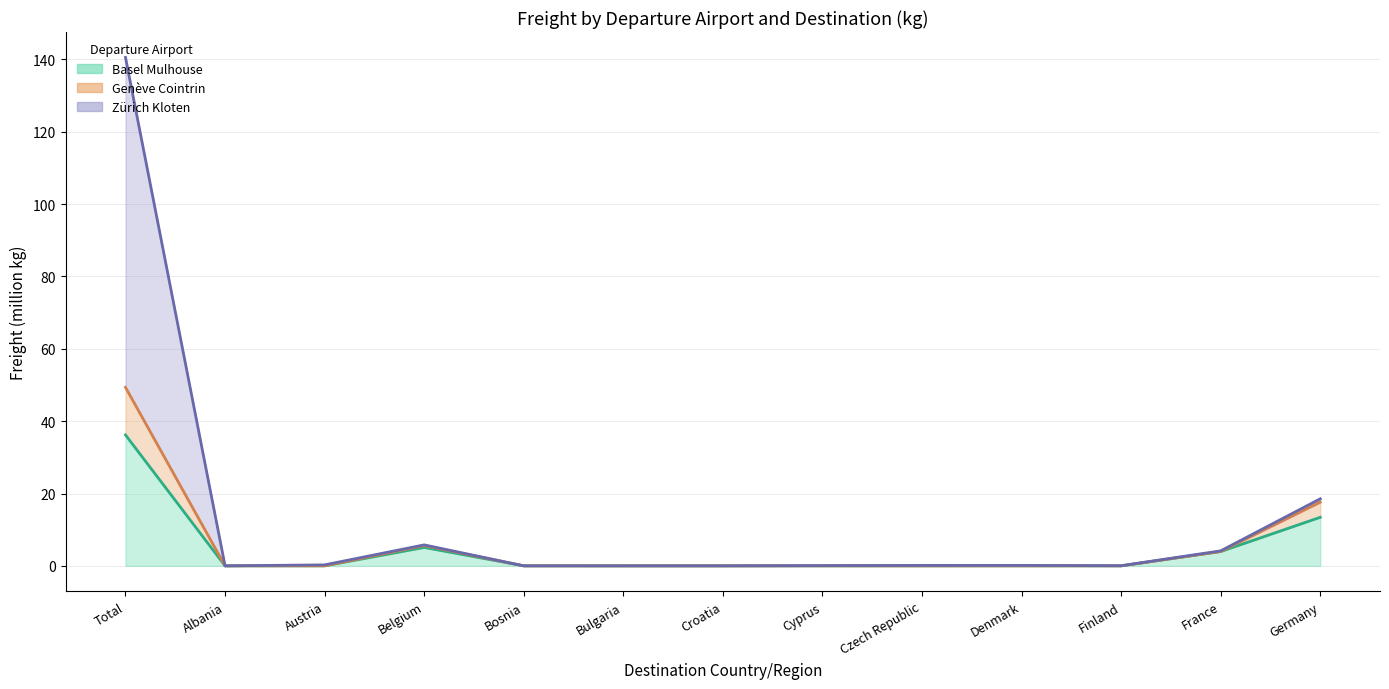

Is it true that Basel Mulhouse equals 0.0 at Albania?

True